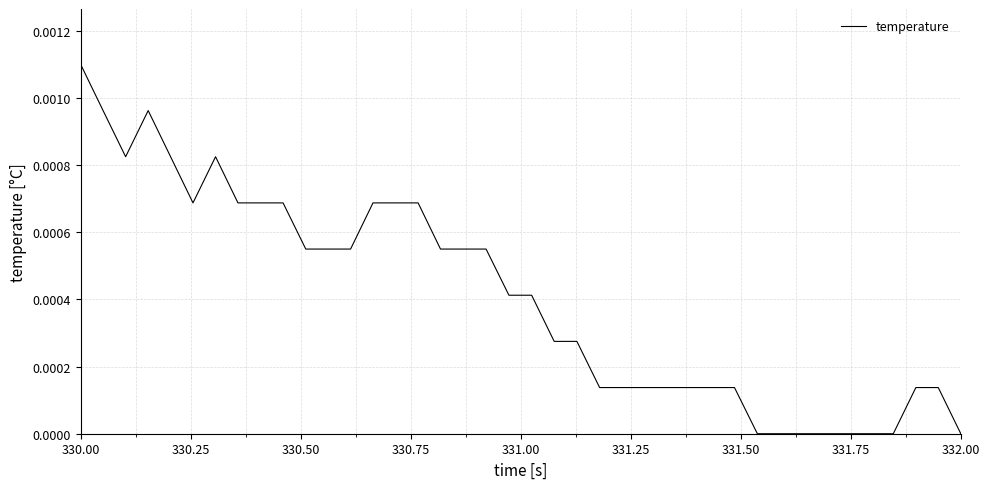

Does the chart display data point markers on the line(s)?

No